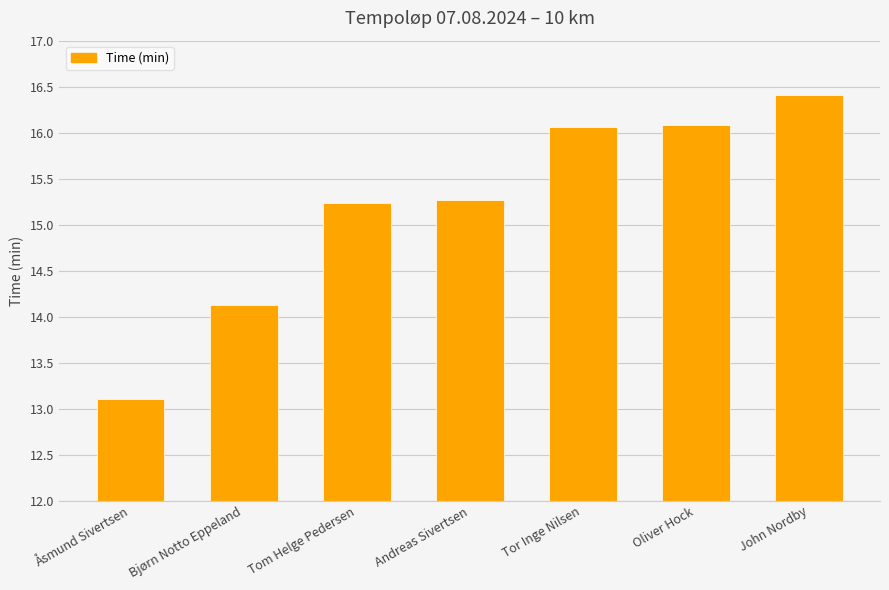

What is the value of the 6th bar from the left?

16.1